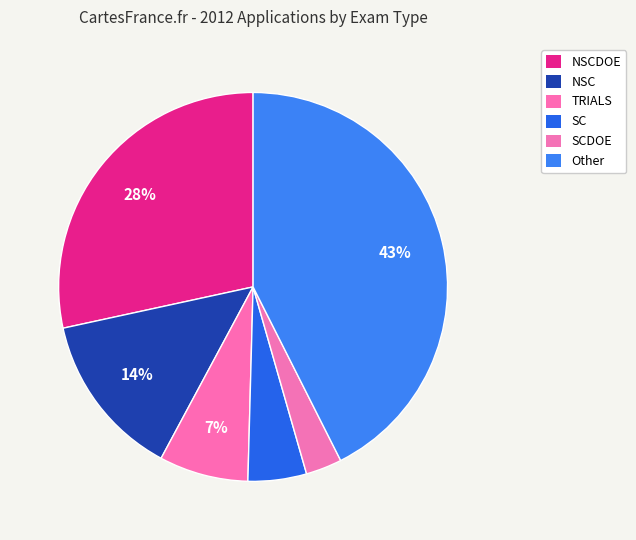

How many segments does this pie chart have?

6